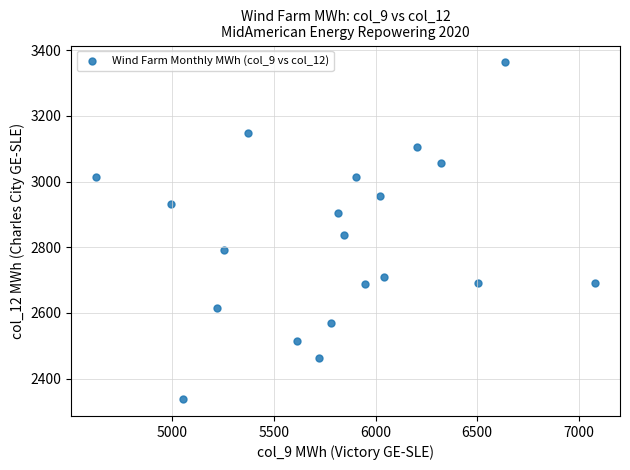

What is the range of Y values (max minus min)?

1025.8